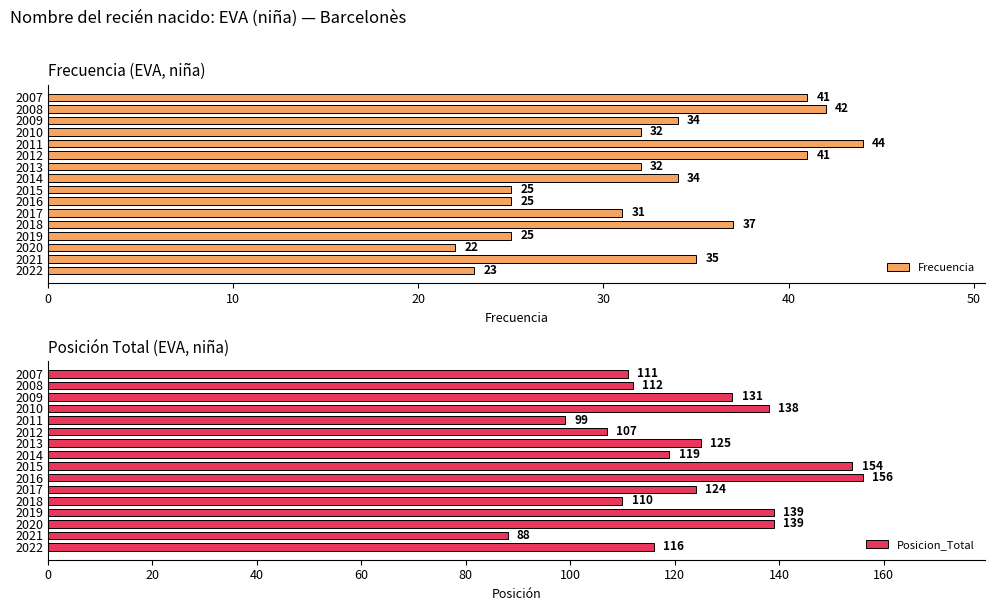

What is the maximum value for Frecuencia?

44